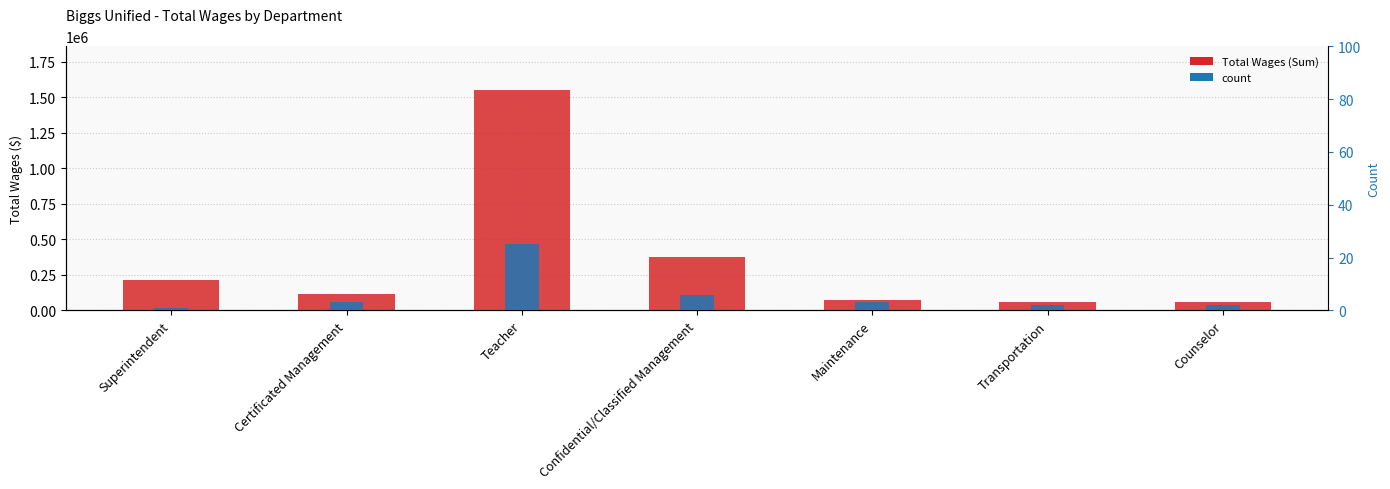

Does the chart contain any negative values?

No